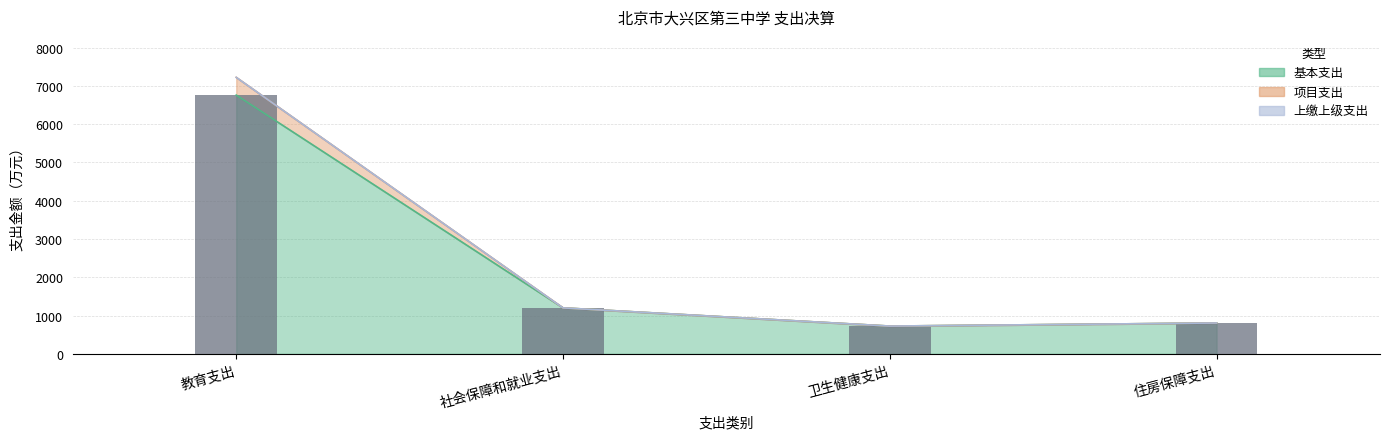

Where is the data nearest to the value 3742?

社会保障和就业支出